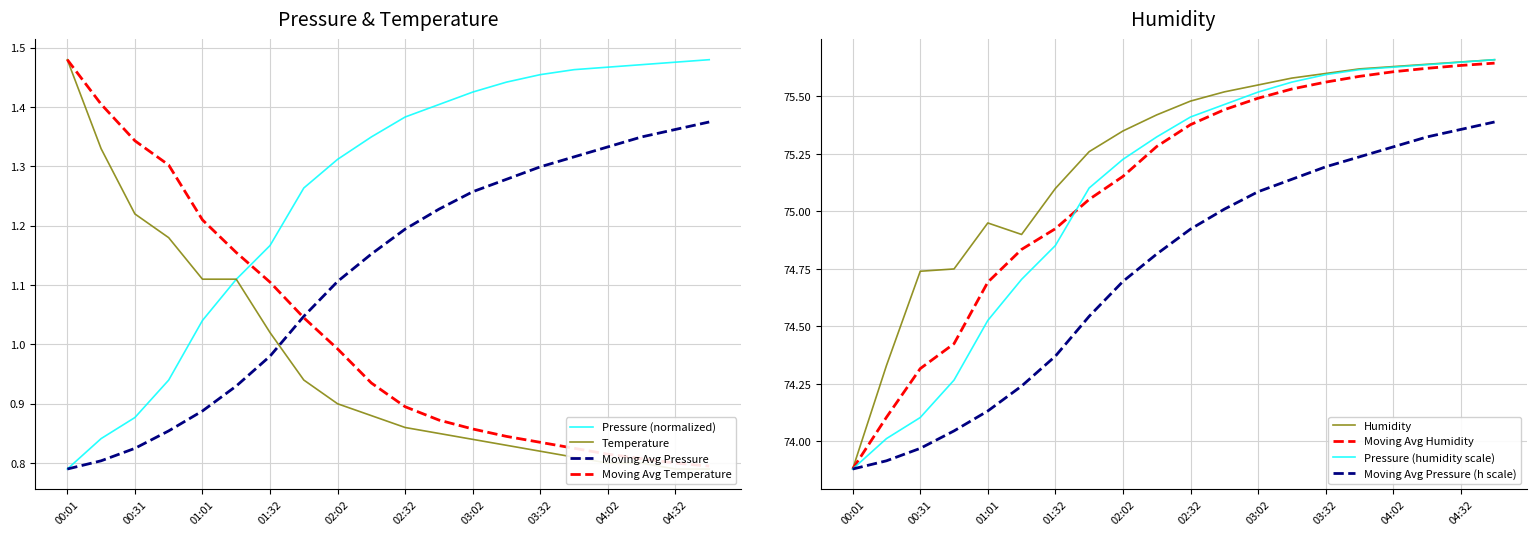

The humidity series shows 51.8 at 03:32. True or false?

False